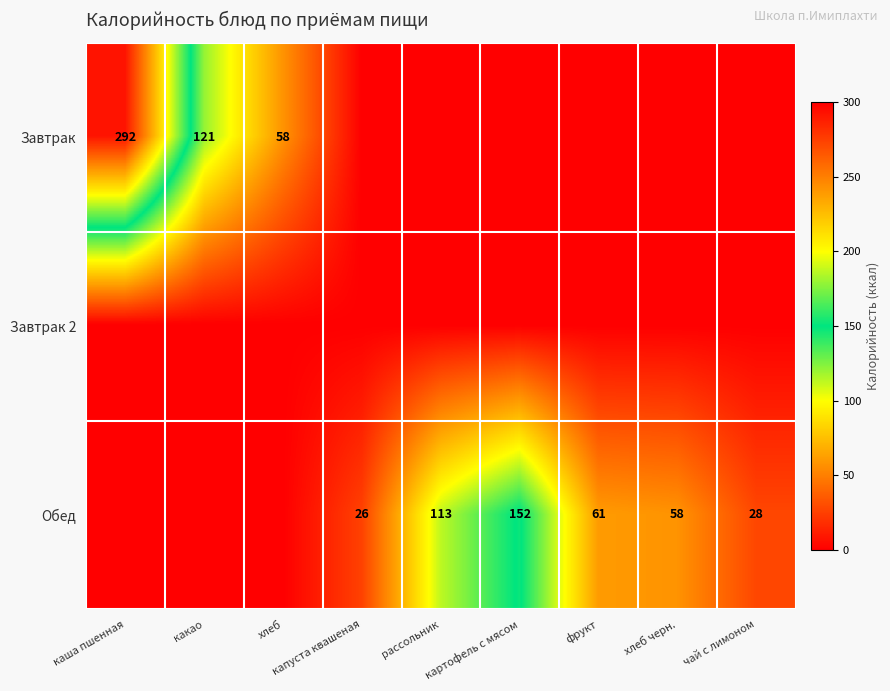

True or false: Обед has a value of 28 at чай с лимоном.

True